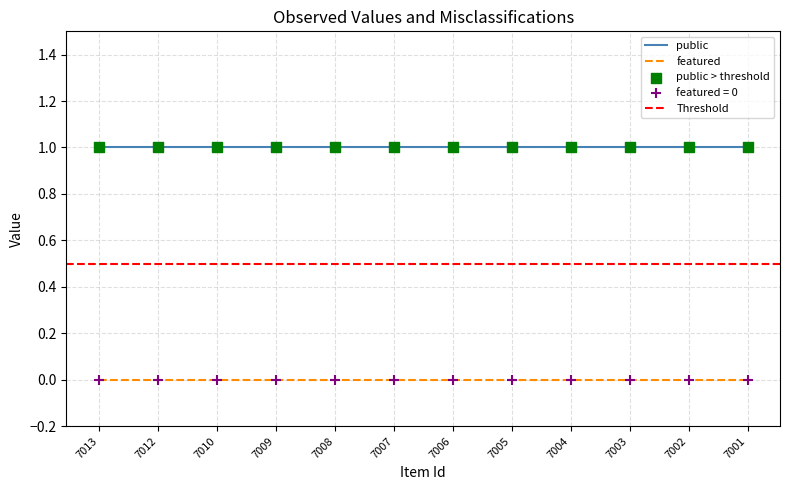

Which series has the widest spread of Y values?

public